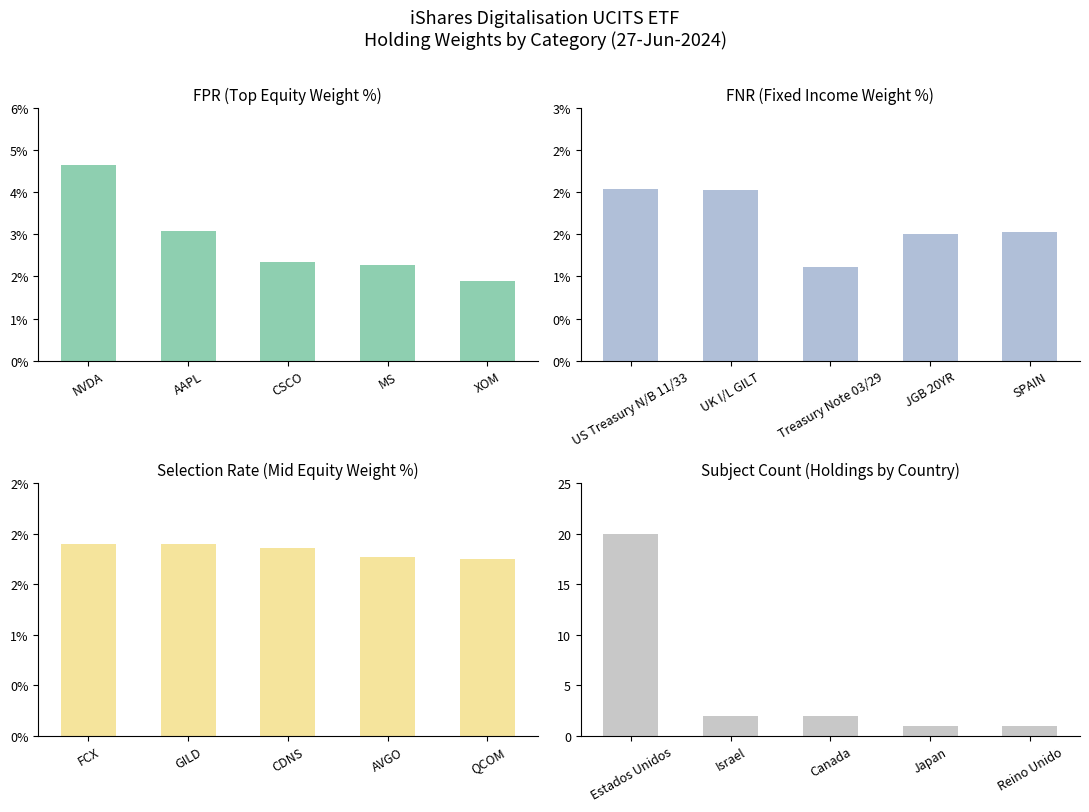

At MS, list the series in order from smallest to largest.

Holding Count, Fixed Income Weight (%), Mid Equity Weight (%), Equity Weight (%)